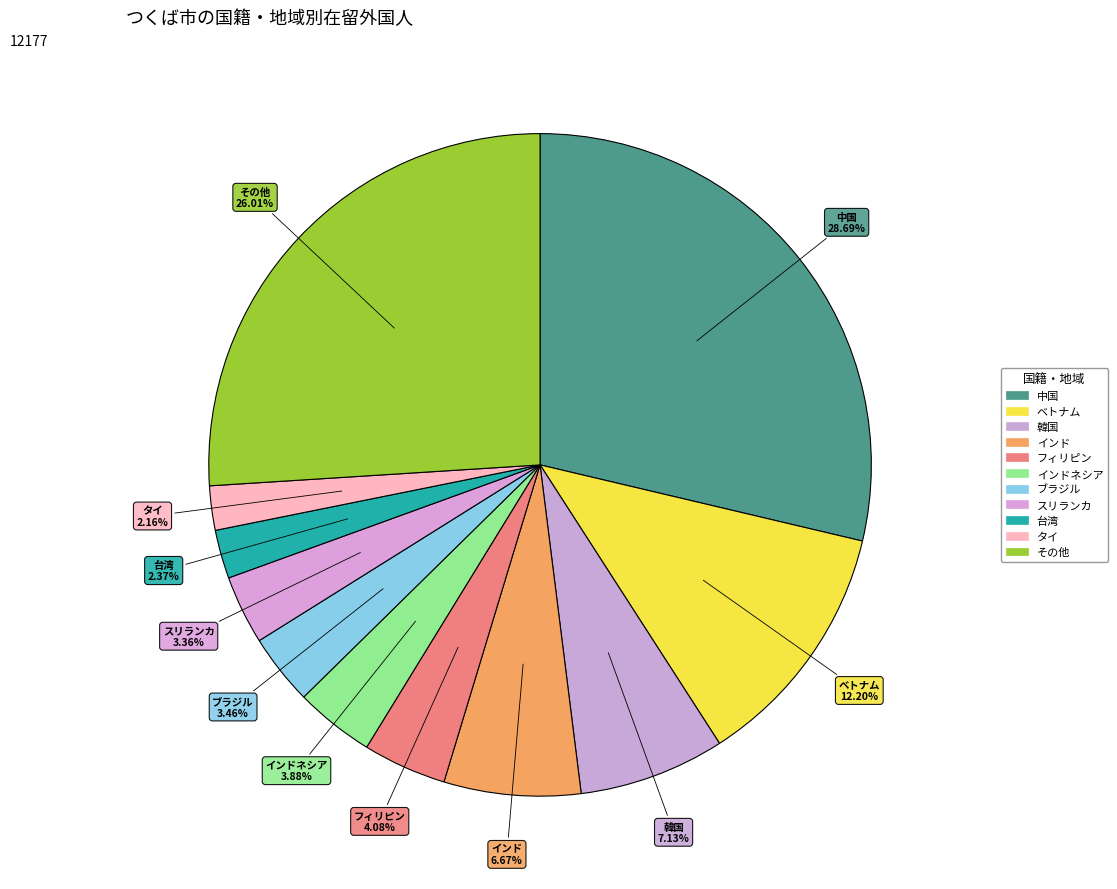

How many slices are in this pie chart?

11